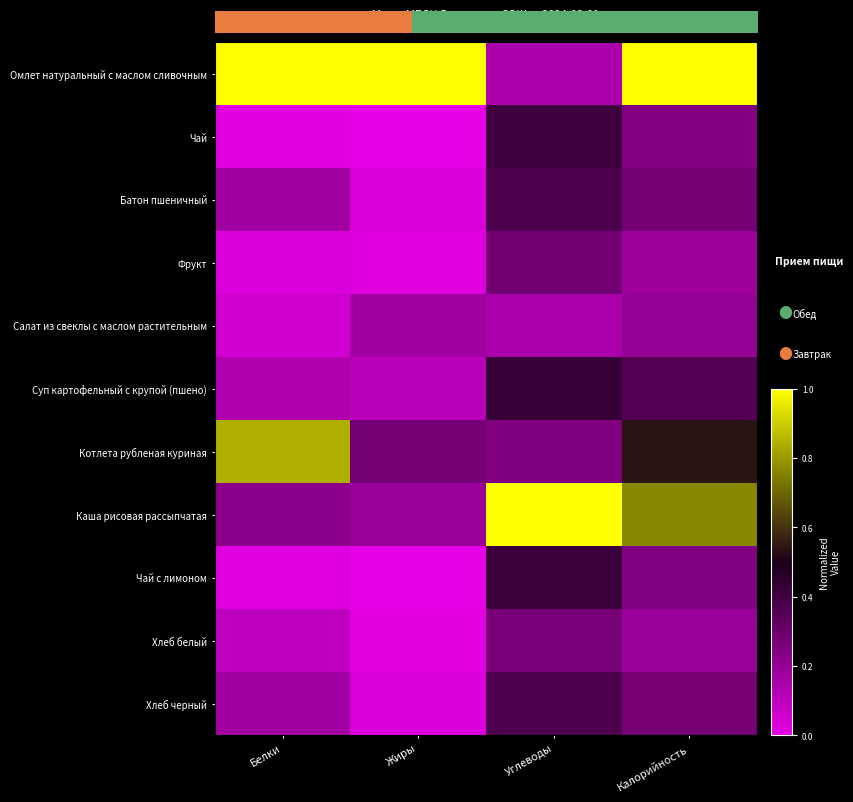

Which has a higher value, Белки or Углеводы?

Белки